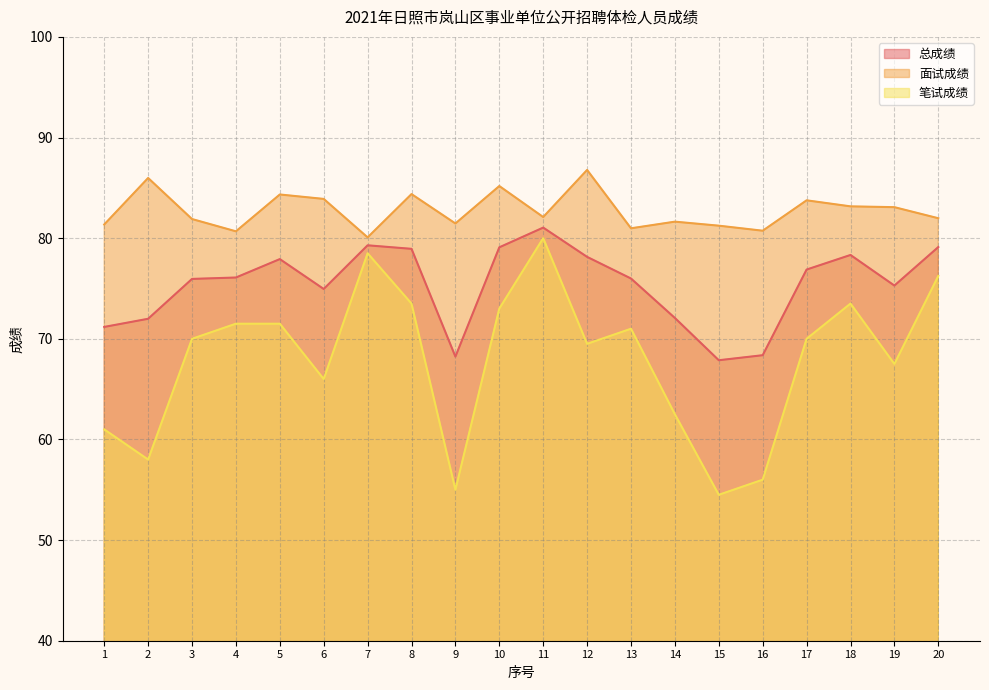

What is the smallest value displayed?

54.5